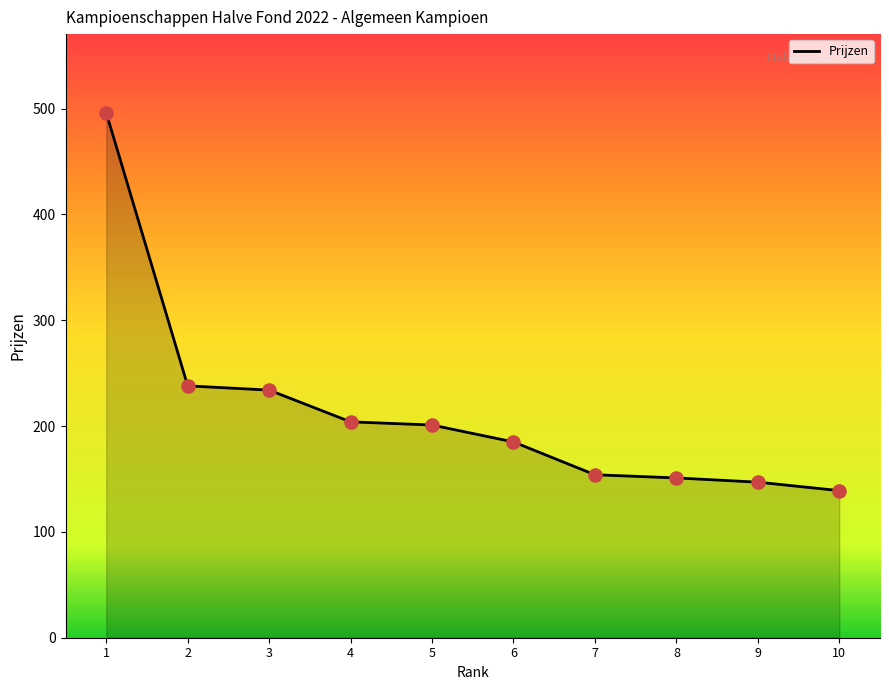

Approximately how many times larger is the value at 7 compared to 9?

1.0